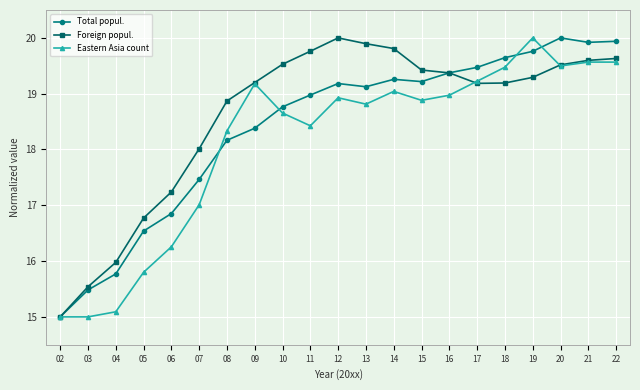

What is the sum of the Foreign popul. values at 03 and 15?

35.0